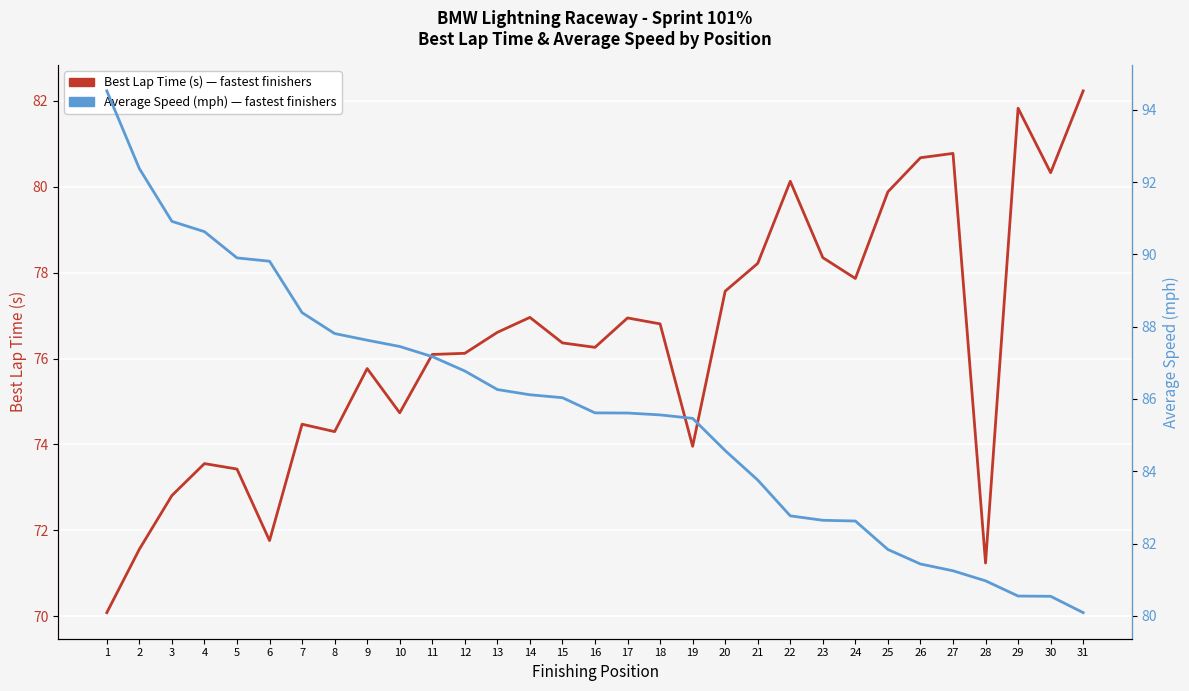

The value of Average Speed (mph) at 18 is 144.8. True or false?

False